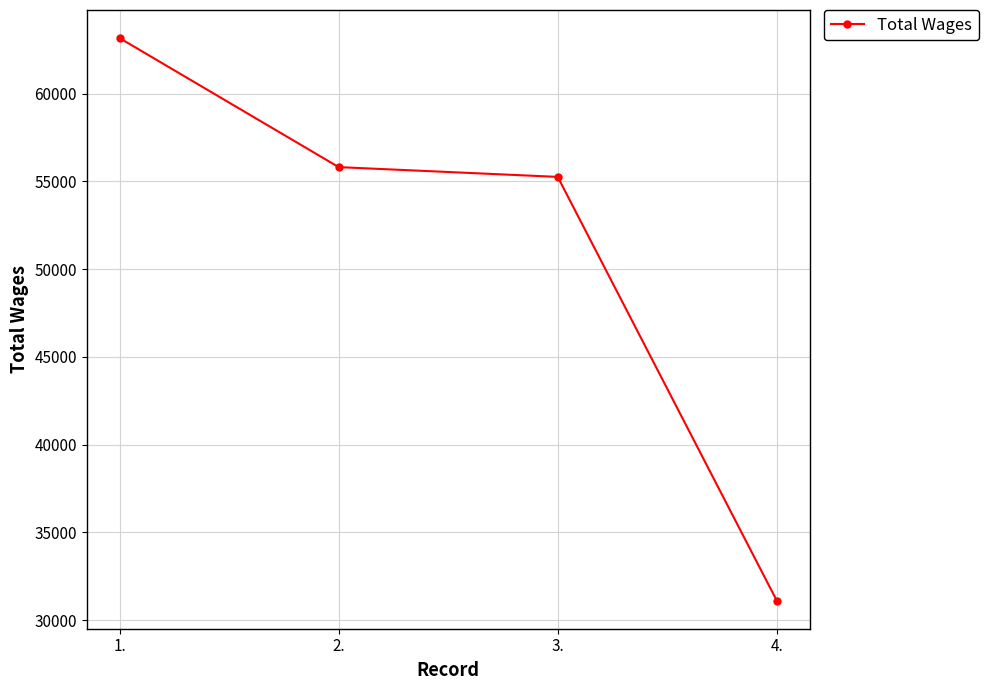

Where does the data first go above 55811?

1.